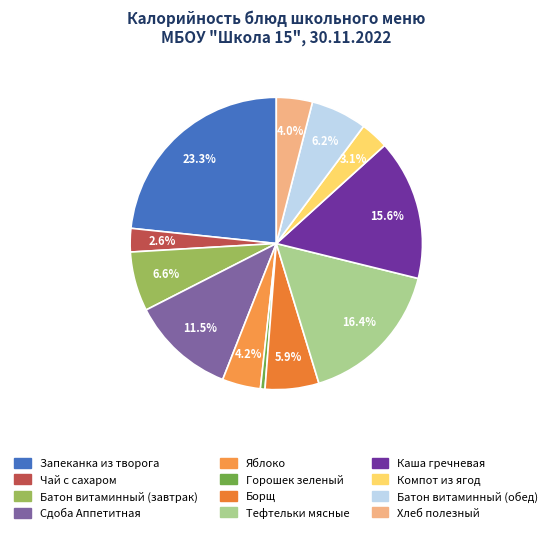

What is the change in value from Борщ to Тефтельки мясные?

+166